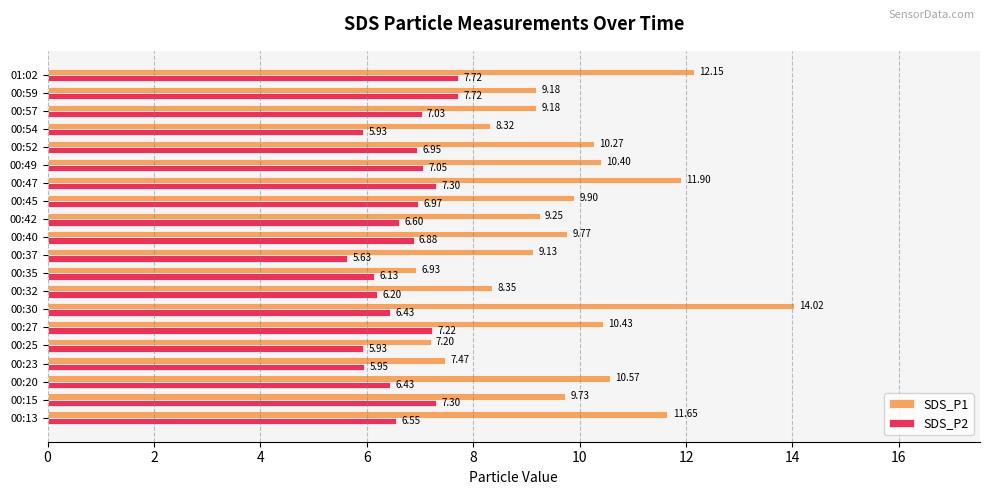

How many values in the SDS_P1 series are below 9?

5